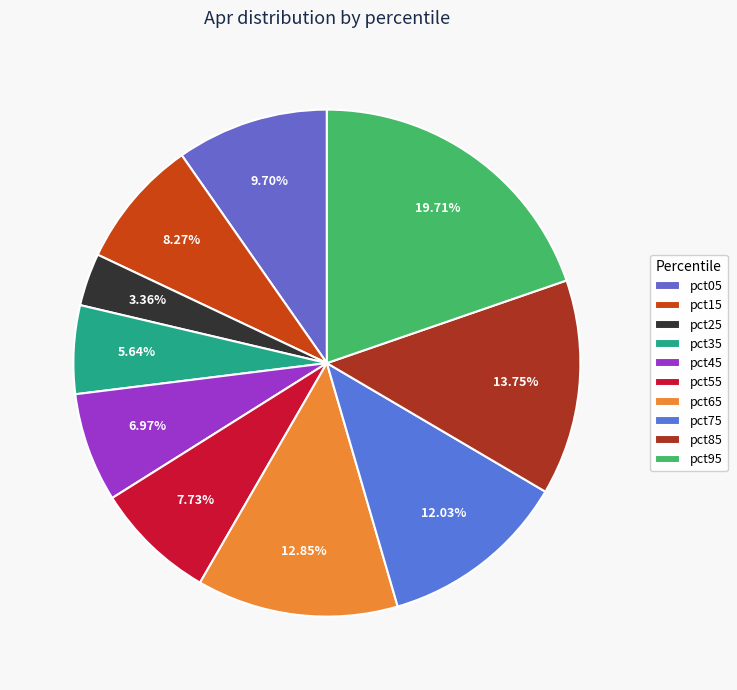

Which has a higher value, pct75 or pct35?

pct75